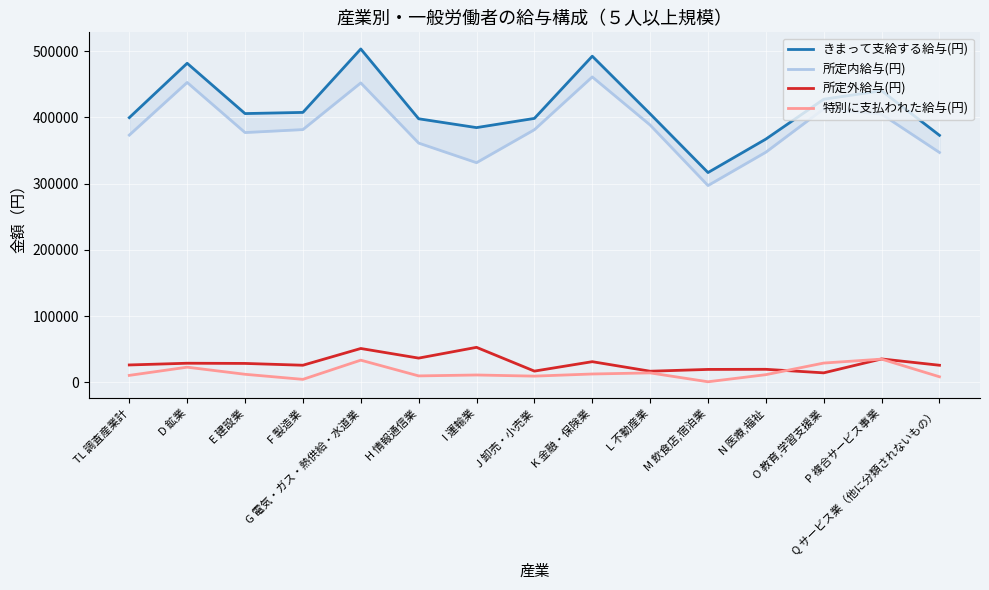

What are all the series names shown in the legend?

きまって支給する給与(円), 所定内給与(円), 所定外給与(円), 特別に支払われた給与(円)